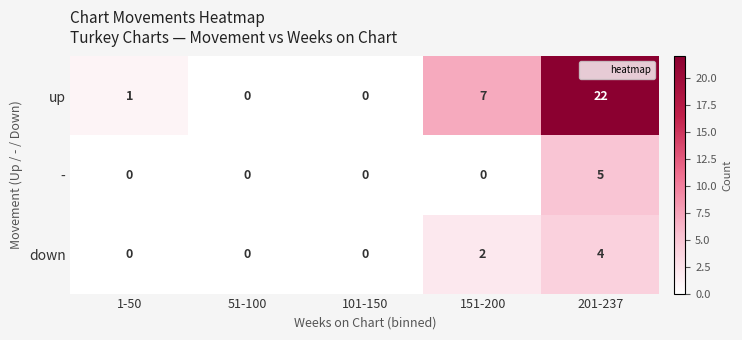

Which category has the highest value in the down series?

201-237